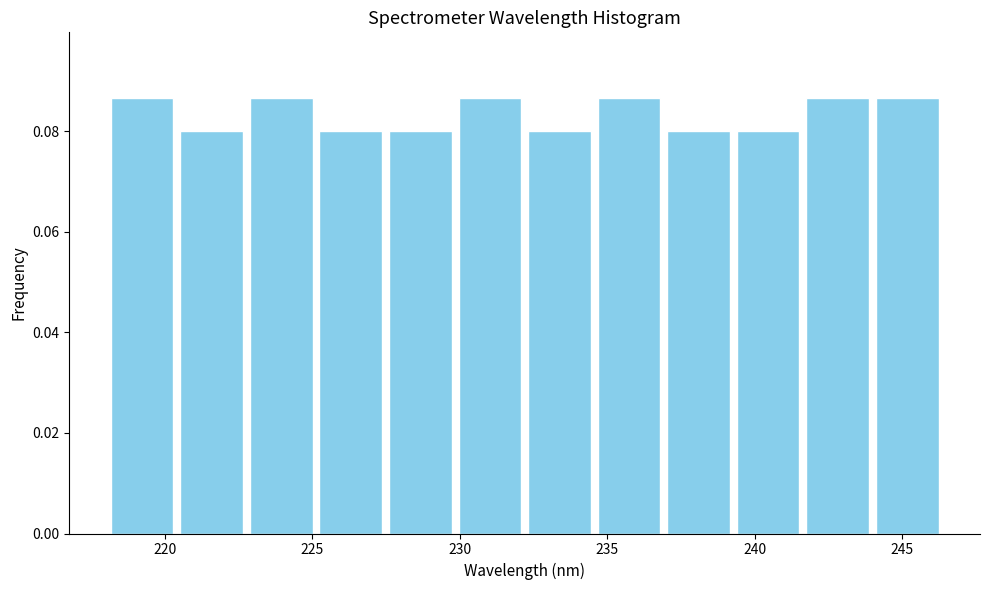

Reading left to right, transcribe this chart: for each bar, give the range it covers on the x-axis and its height. Neither the bar edges nor the heights are printed on the chart, so give them approximately, as read against the axes.

218.0 to 220.5: 0.086
220.5 to 223.0: 0.080
223.0 to 225.0: 0.086
225.0 to 227.5: 0.080
227.5 to 230.0: 0.080
230.0 to 232.0: 0.086
232.0 to 234.5: 0.080
234.5 to 237.0: 0.086
237.0 to 239.5: 0.080
239.5 to 241.5: 0.080
241.5 to 244.0: 0.086
244.0 to 246.5: 0.086